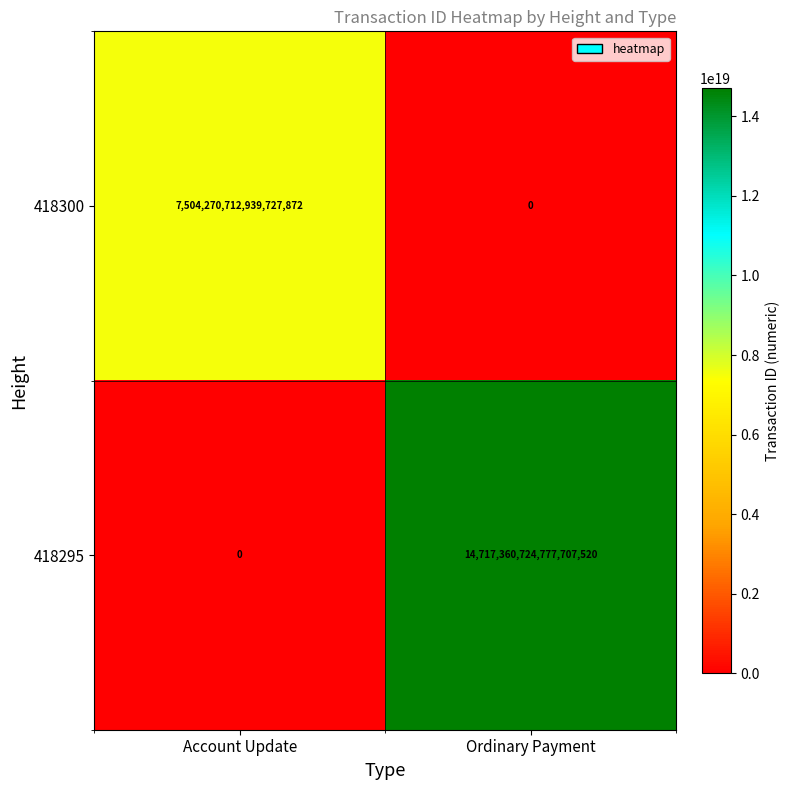

Which series has the largest range (max minus min)?

418295